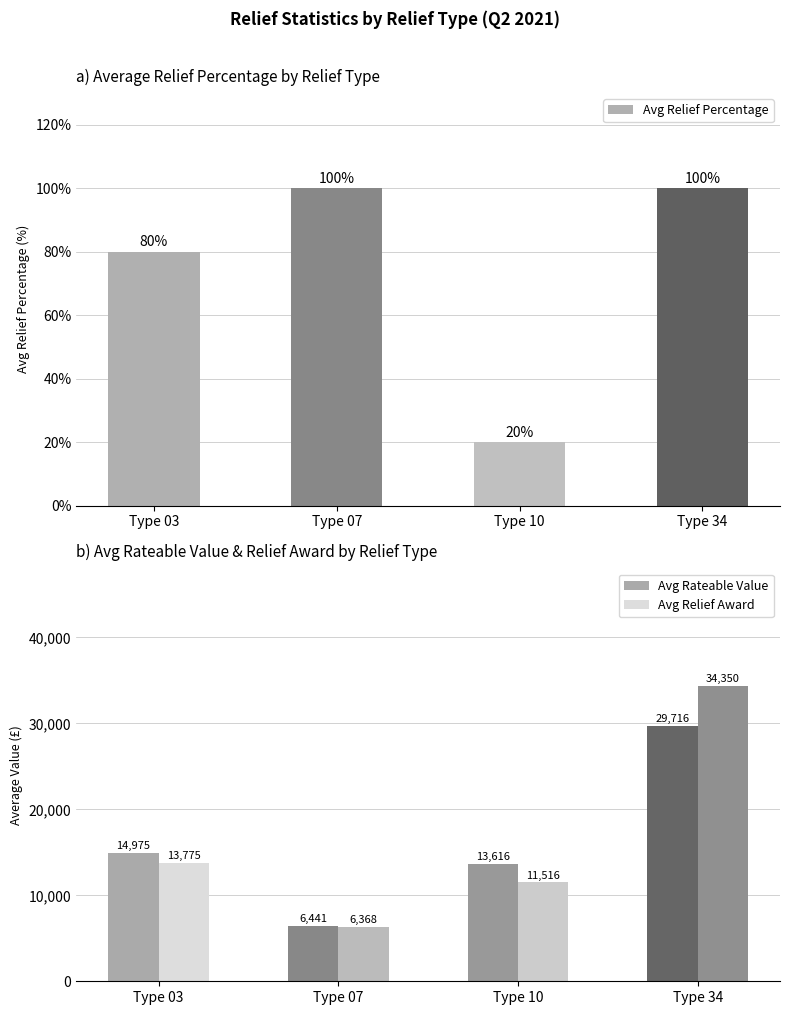

What is the difference between the maximum and second lowest values in the Avg Relief Percentage series?

20